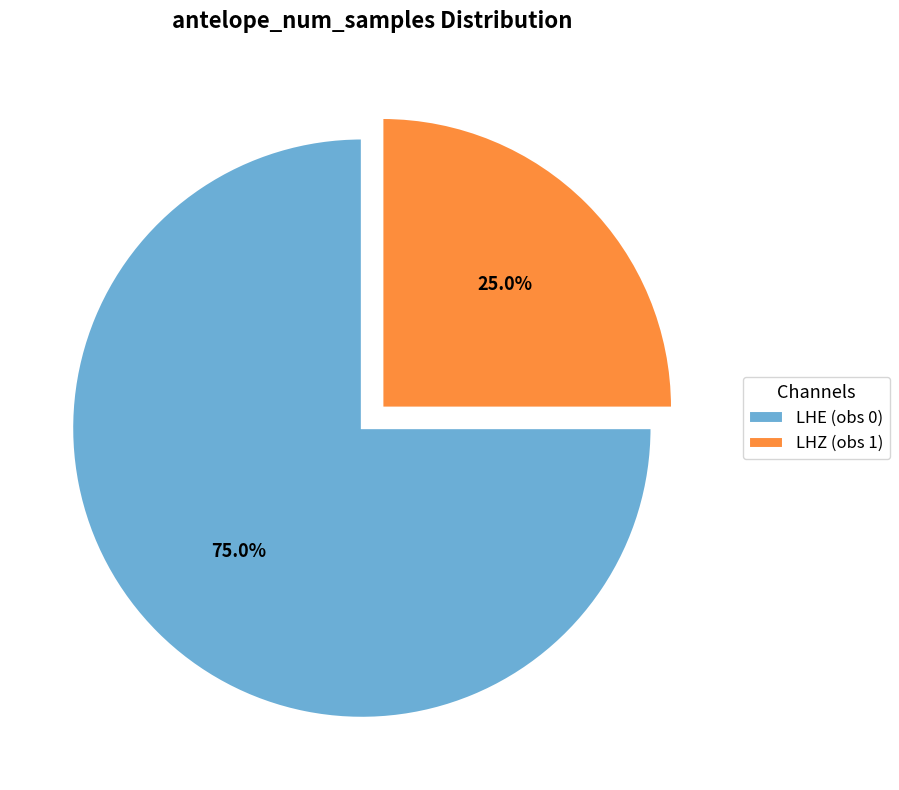

To the nearest percent, what percentage of the pie is LHZ (obs 1)?

25%